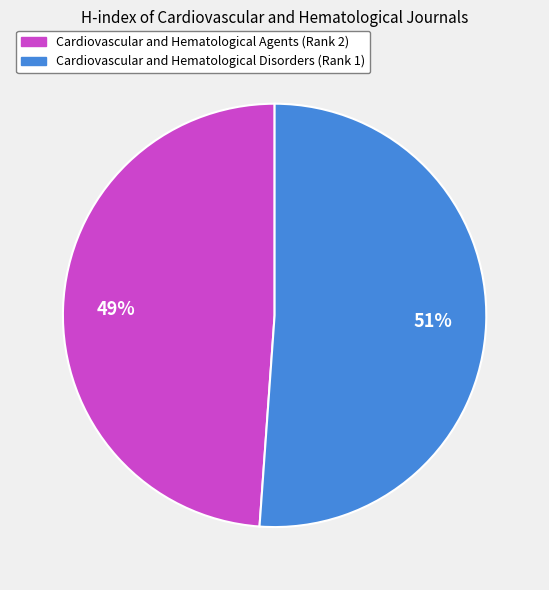

Does Cardiovascular and Hematological Agents (Rank 2) represent more than half of the total?

No